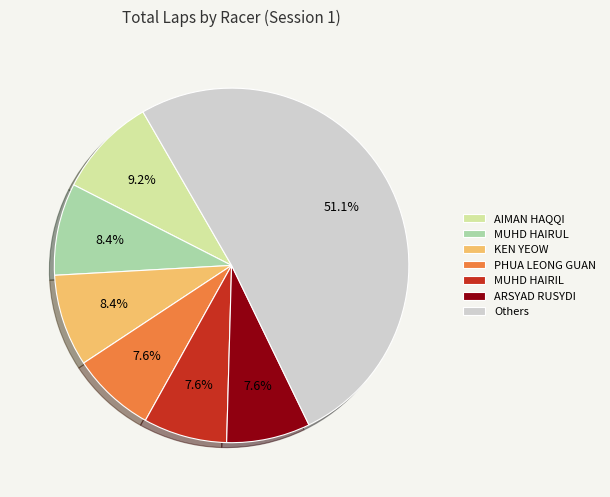

Which slice is the largest?

Others